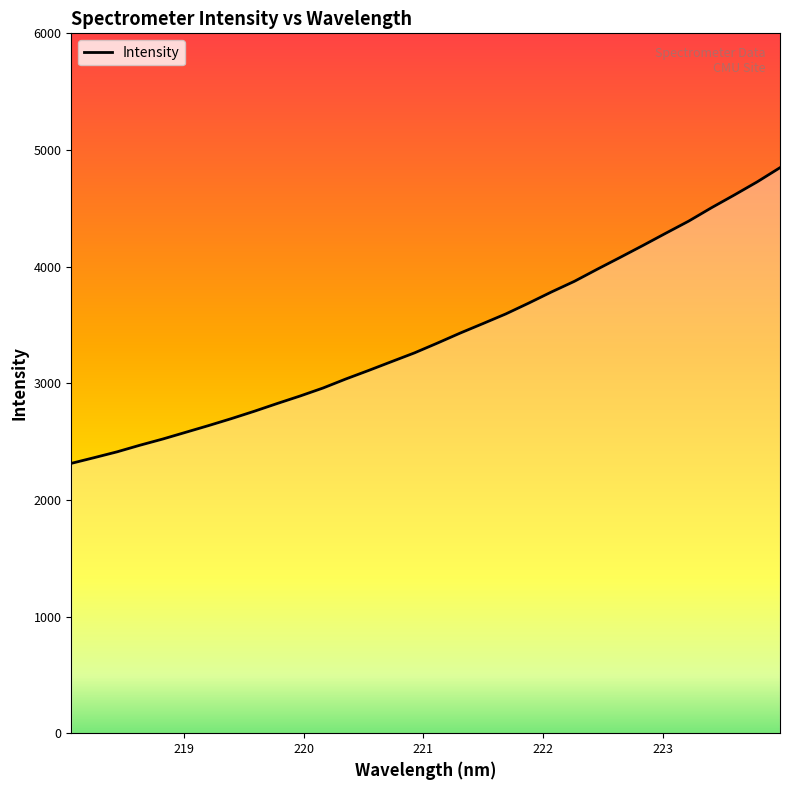

Reading left to right, transcribe all the data shown in this chart.

2313.4	2362.2	2412.1	2468.9	2522.1	2579.6	2637.2	2697.1	2760.1	2826.5	2890.8	2959.1	3036.7	3110.1	3185.4	3260.3	3344.0	3430.2	3511.9	3594.7	3687.3	3783.1	3874.2	3977.7	4078.9	4181.5	4286.4	4389.9	4504.8	4614.1	4726.5	4848.2